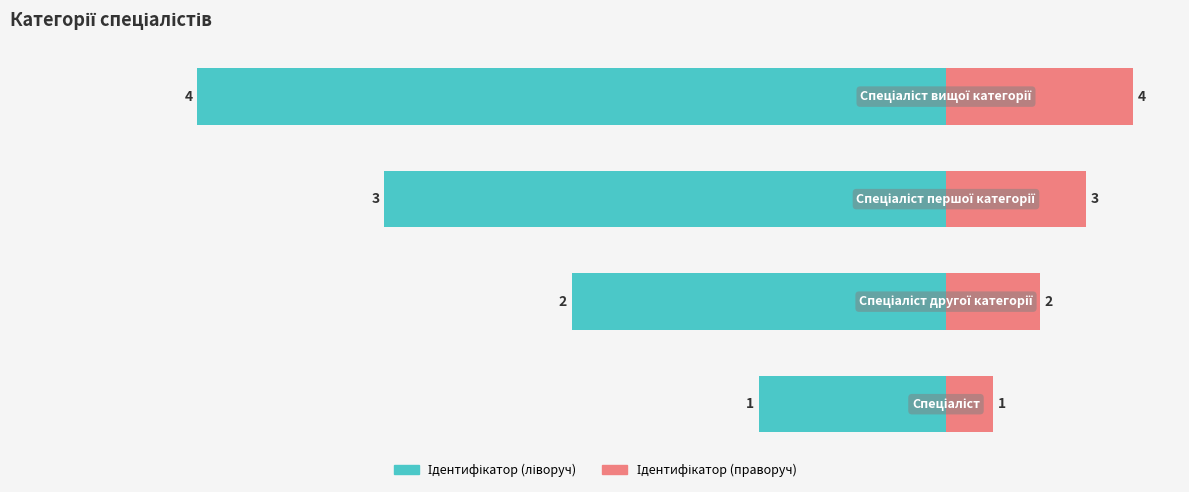

True or false: Ідентифікатор (праворуч) has a value of 10 at 3.

False